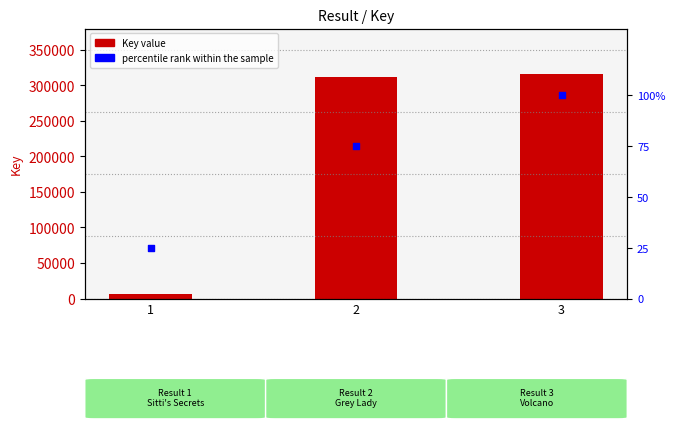

Which series has the largest total across all categories?

Key